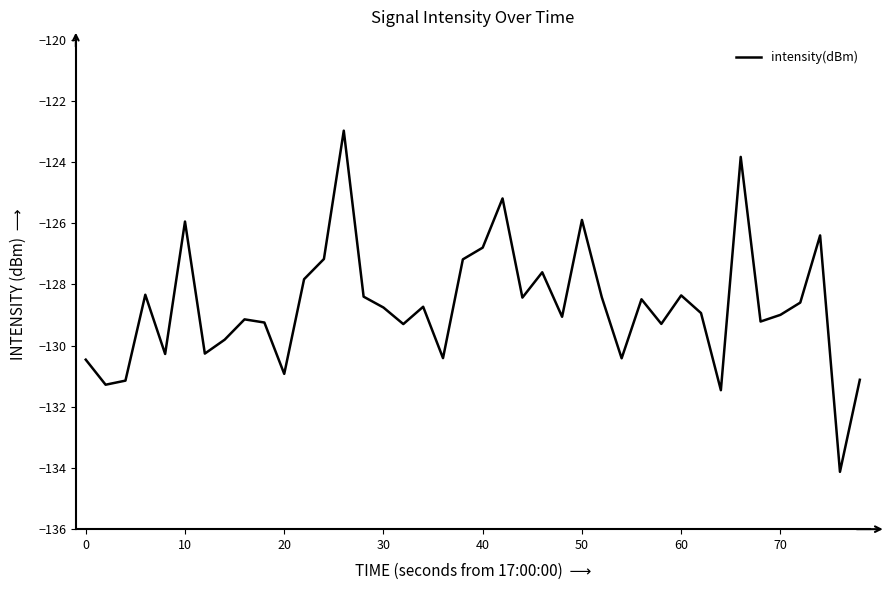

What is the greatest value displayed?

-123.0